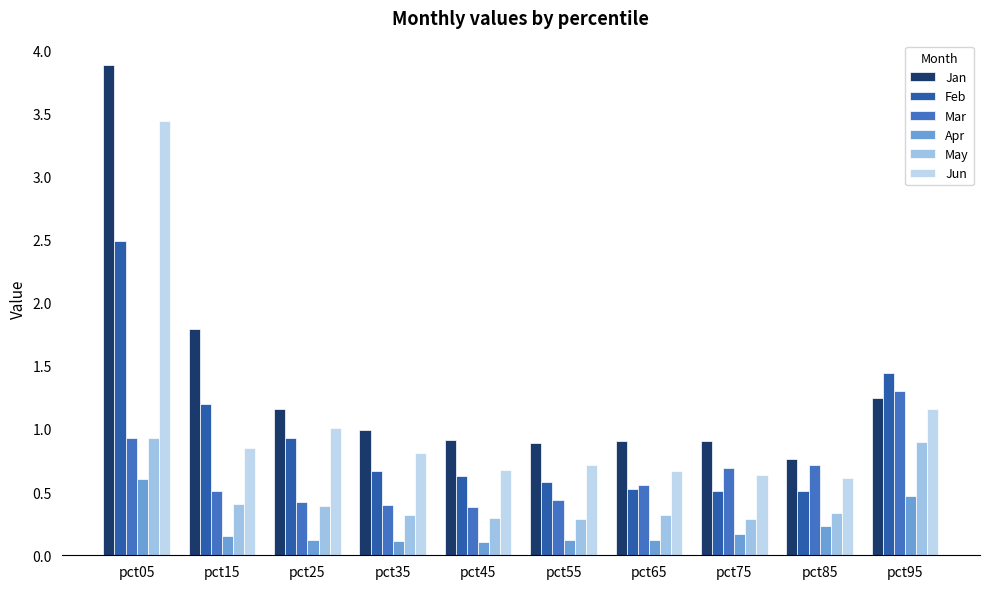

Is the value of Feb at pct55 greater than the value of Jan at pct45?

No